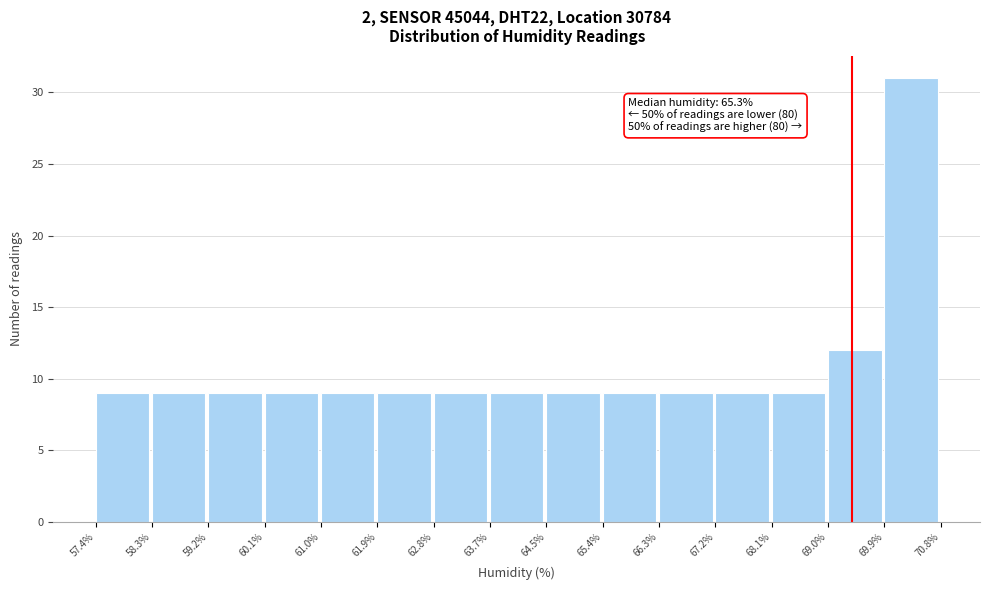

Which range on the x-axis has the tallest bar?

69.9% to 70.8%